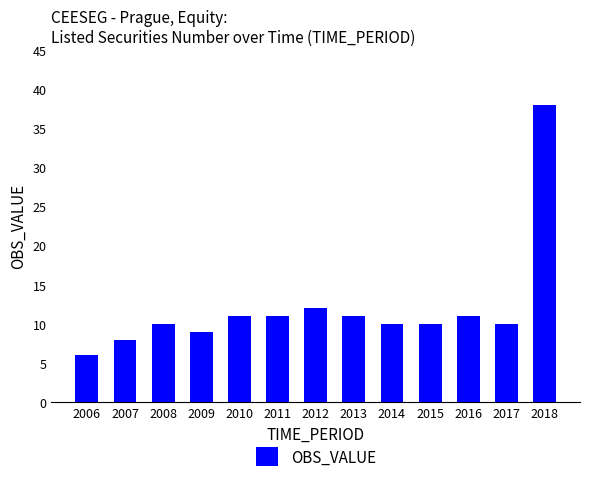

What is the change in value from 2007 to 2012?

+4